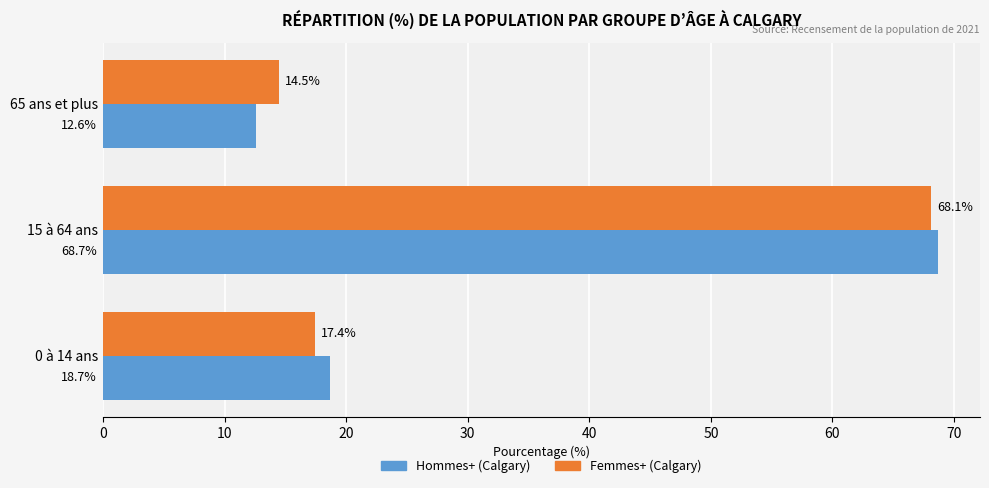

Rank the series at 65 ans et plus from highest to lowest value.

Femmes+ (Calgary), Hommes+ (Calgary)